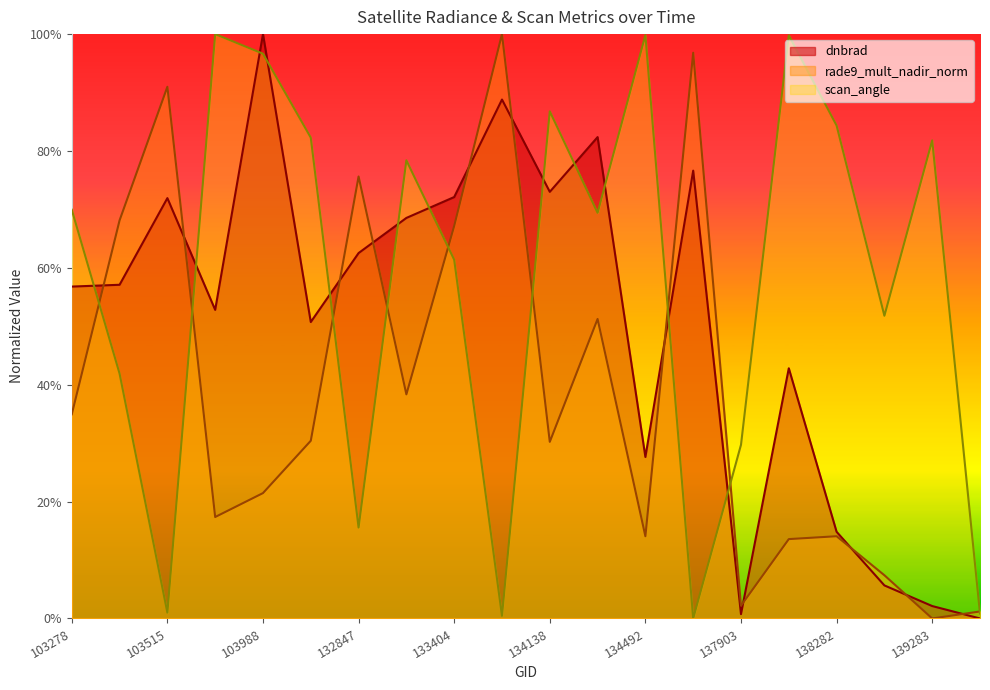

Between 103396 and 133209, which series saw the biggest shift?

scan_angle